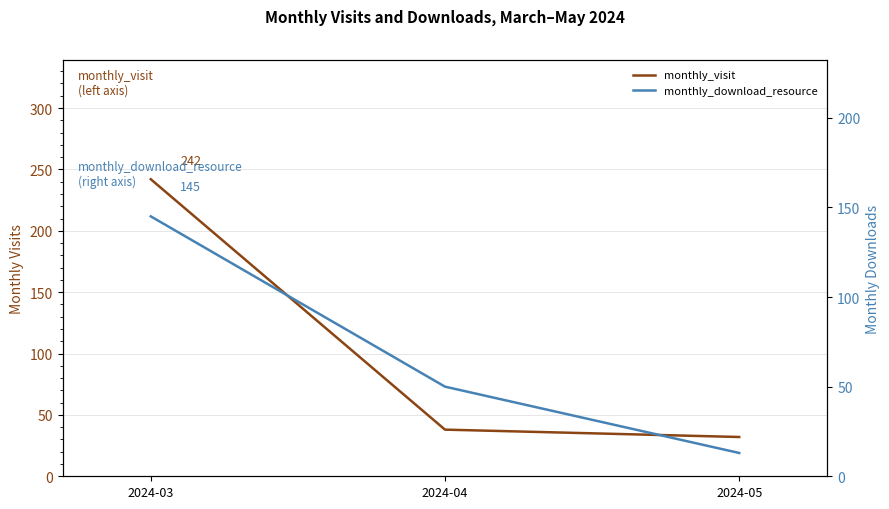

The value of monthly_download_resource at 2024-05 is 19. True or false?

False